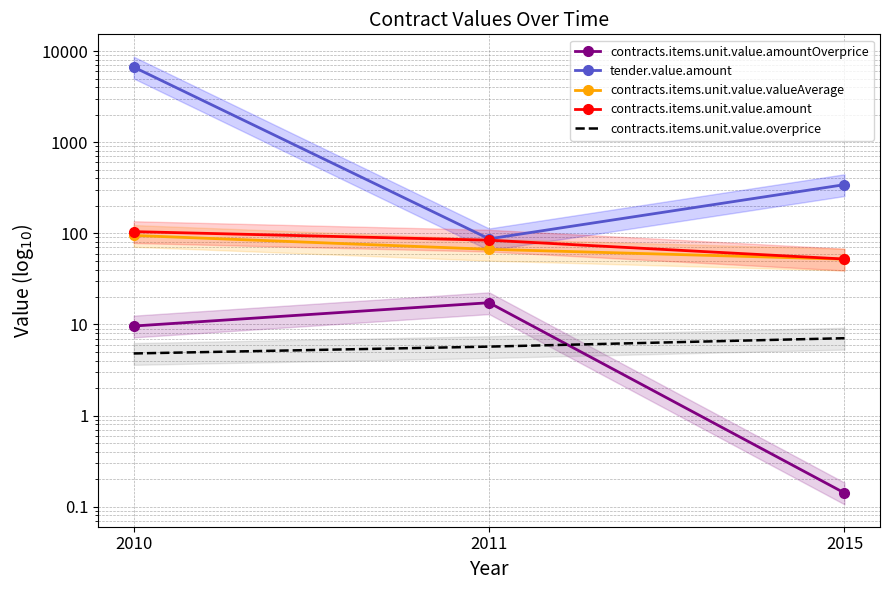

At how many categories does at least one series exceed 2691?

1